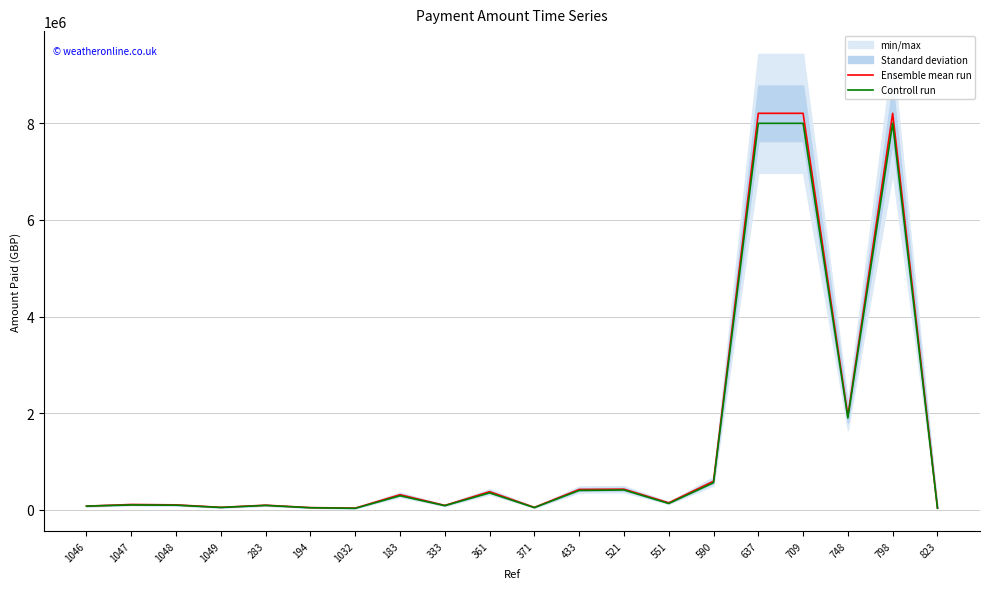

Where is the first local minimum for Ensemble mean run?

1049